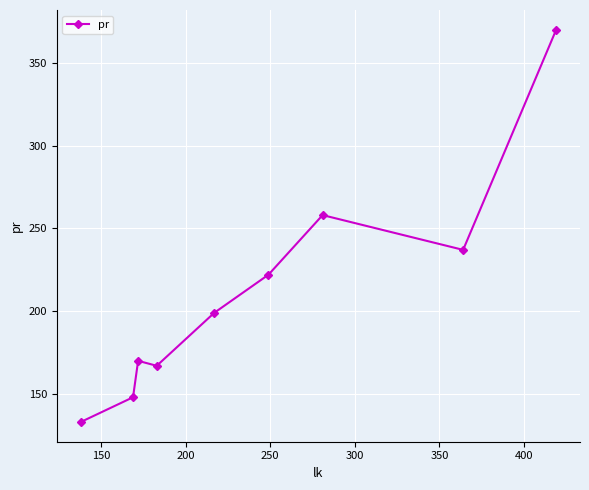

What is the minimum value shown in the chart?

133